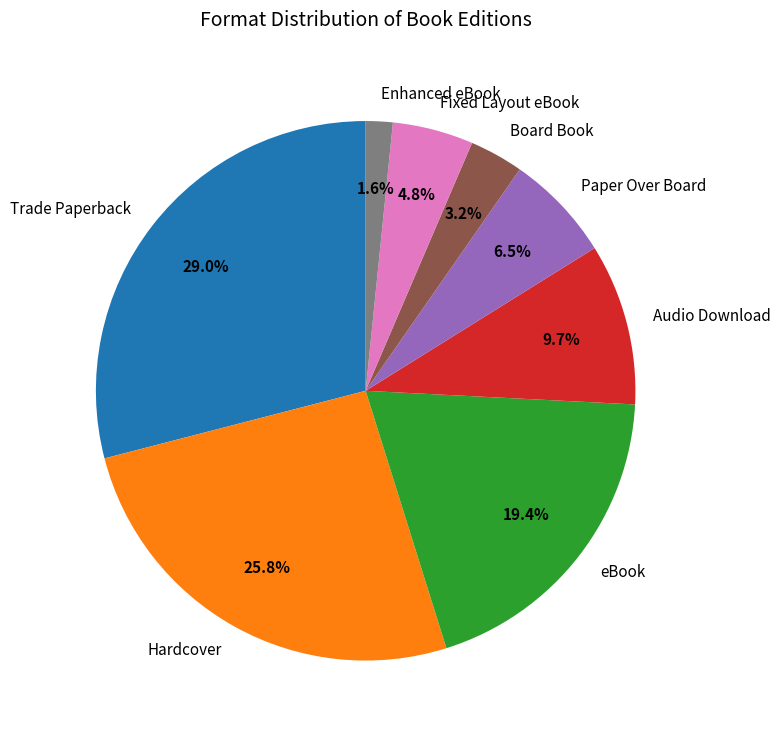

What percentage is NOT represented by Audio Download?

90.3%